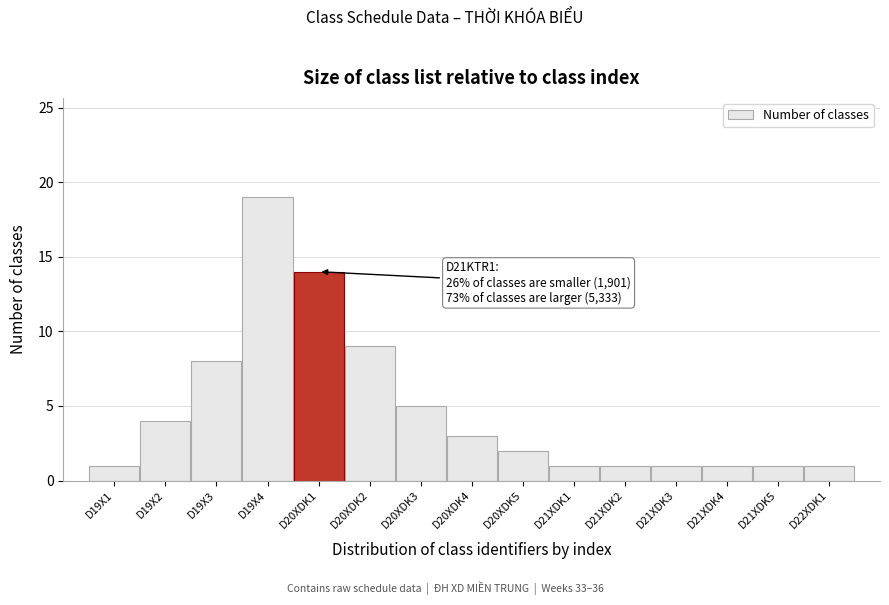

Reading left to right, what are all the values shown in this chart?

D19X1=1	D19X2=4	D19X3=8	D19X4=19	D20XDK1=14	D20XDK2=9	D20XDK3=5	D20XDK4=3	D20XDK5=2	D21XDK1=1	D21XDK2=1	D21XDK3=1	D21XDK4=1	D21XDK5=1	D22XDK1=1